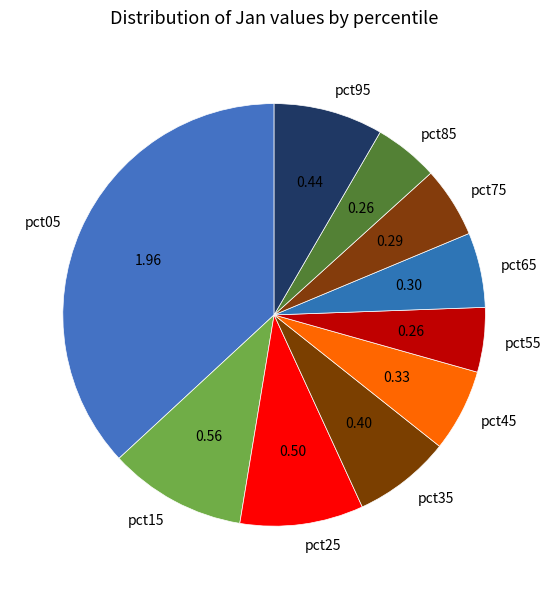

Does pct95 account for over 50% of the chart?

No